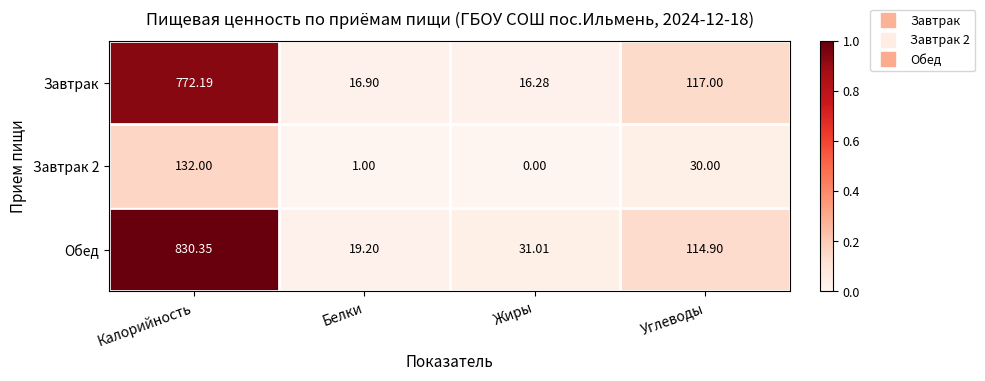

How many series are shown in this chart?

3